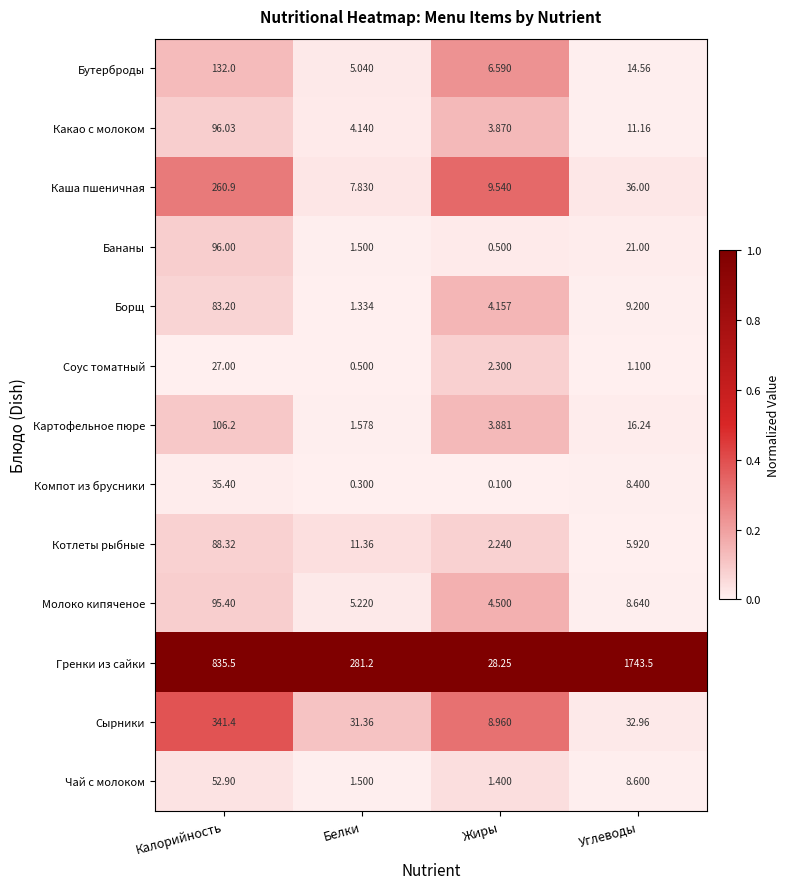

Which series has the largest range (max minus min)?

Гренки из сайки